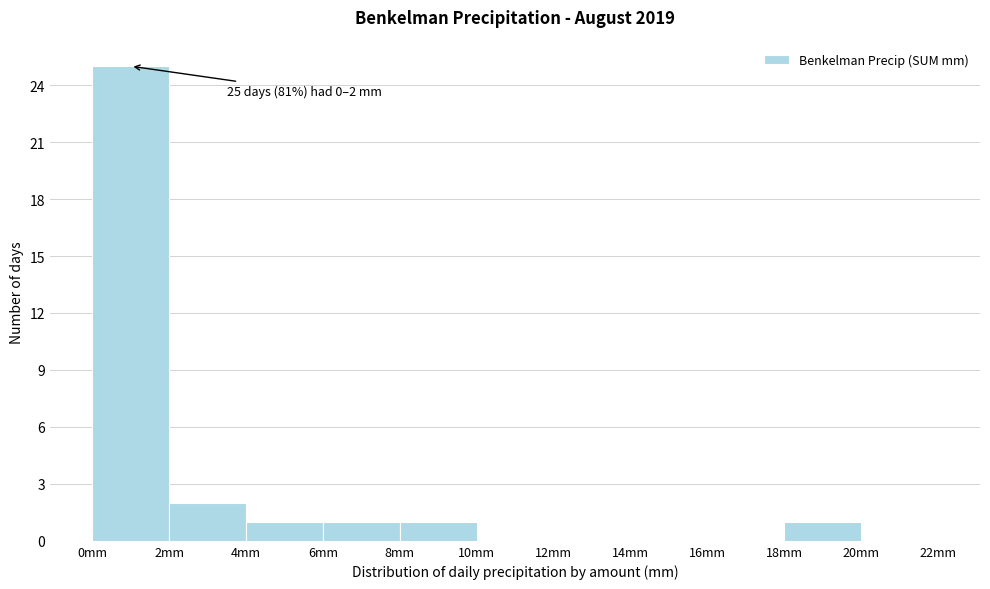

Which range on the x-axis has the tallest bar?

0 to 2